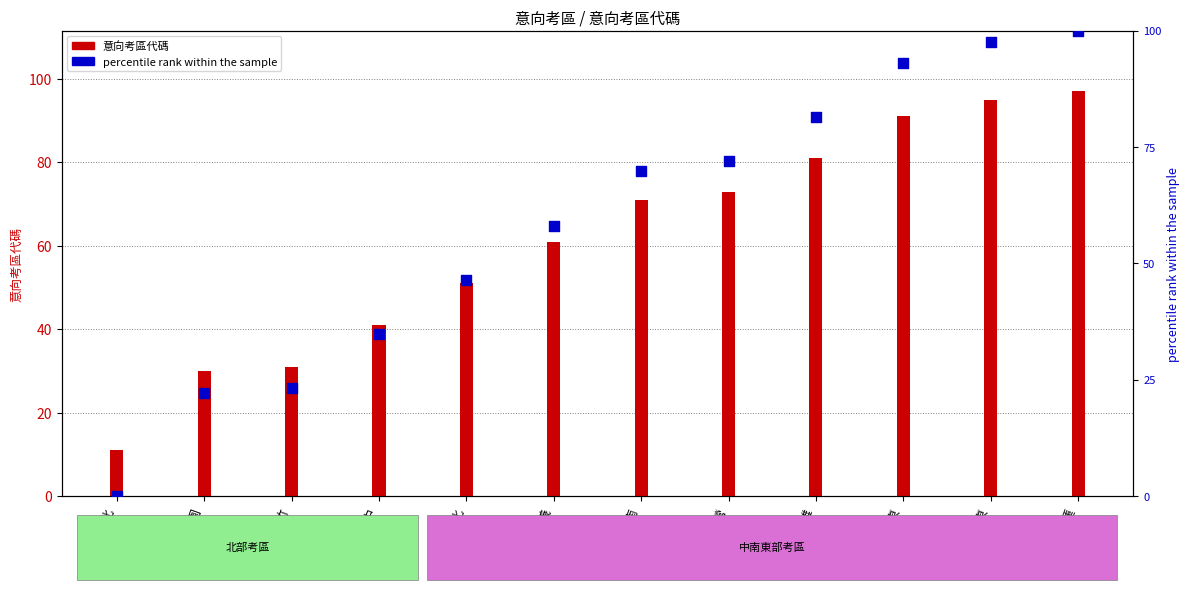

Which series has the largest total across all categories?

意向考區代碼